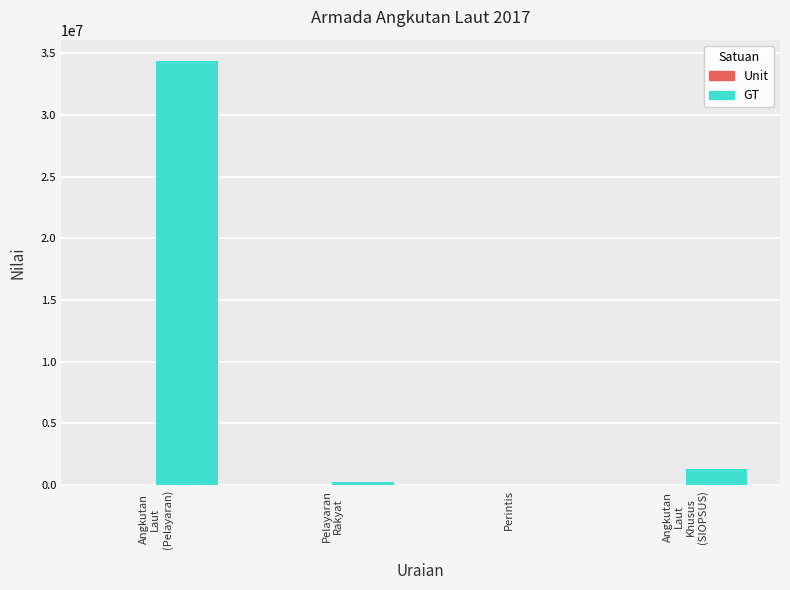

Which series has the largest total across all categories?

GT